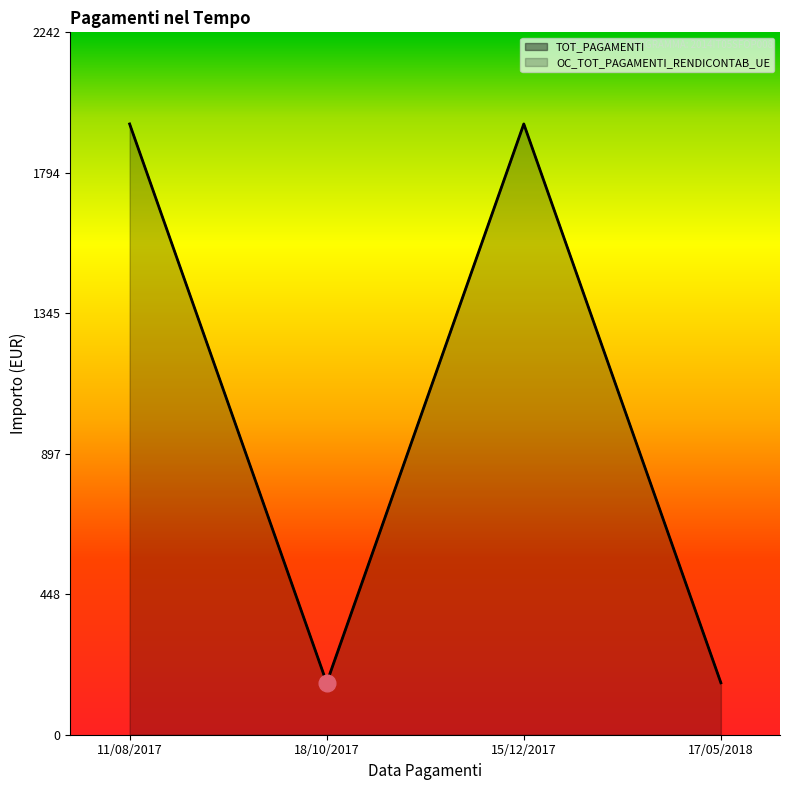

Where is the first local maximum for OC_TOT_PAGAMENTI_RENDICONTAB_UE?

15/12/2017